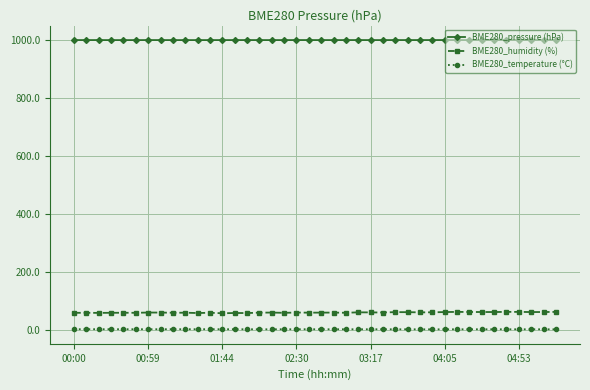

What are all the series names shown in the legend?

BME280_pressure (hPa), BME280_humidity (%), BME280_temperature (°C)